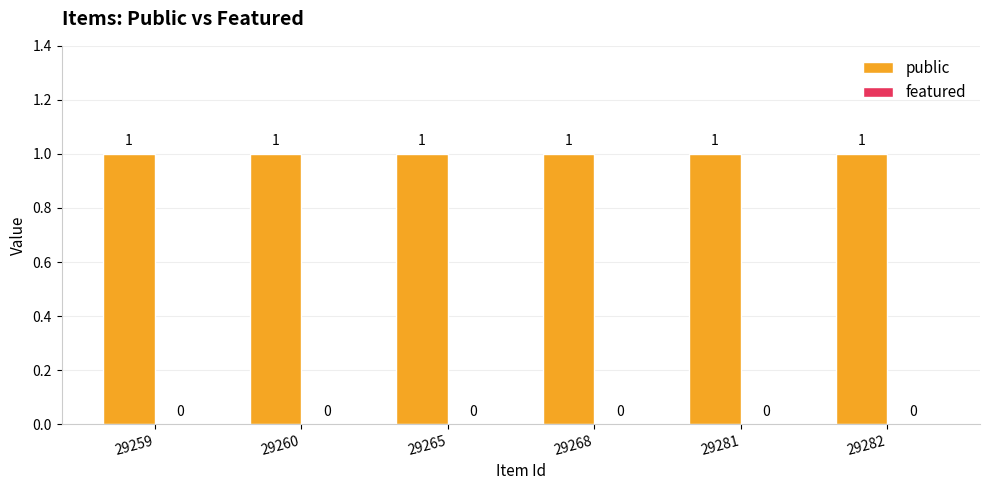

Which label corresponds to the smallest value in the chart?

29259